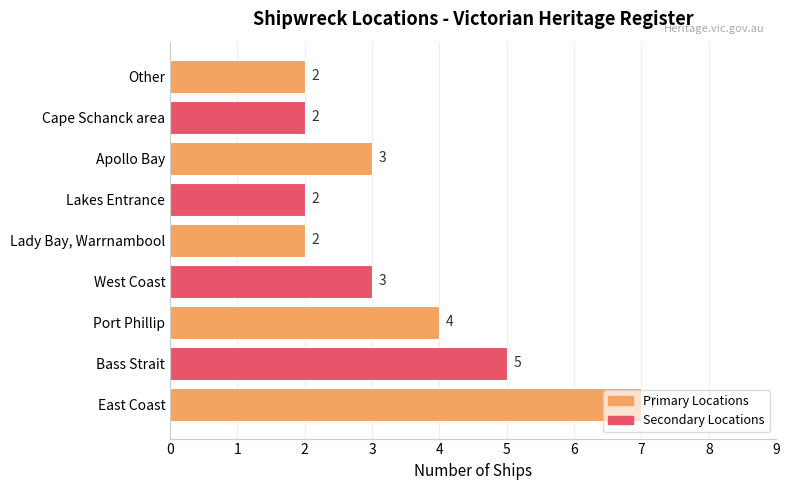

How many values are between 2 and 4?

7